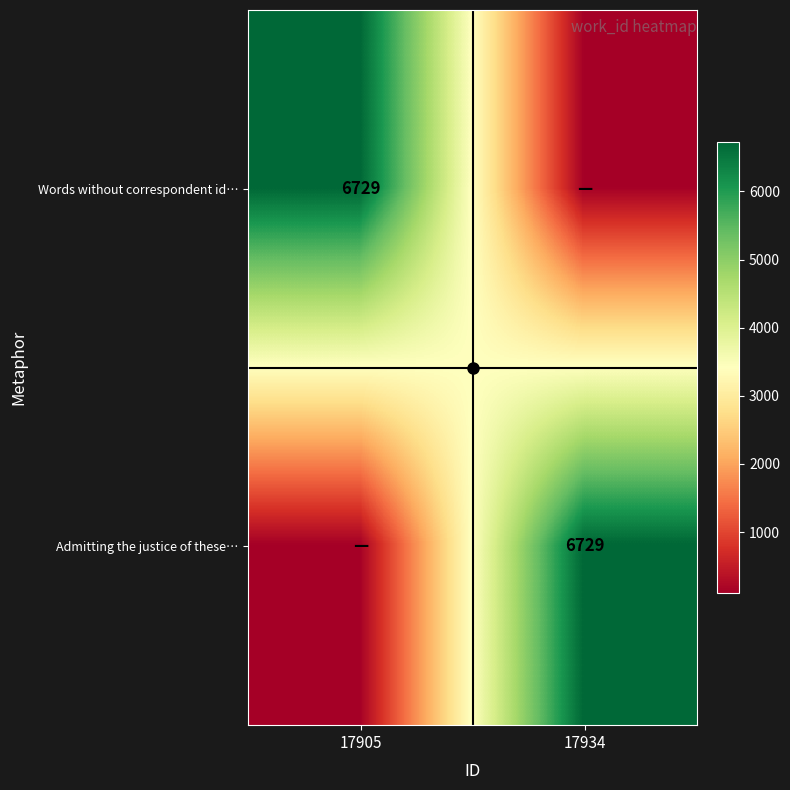

Count the number of categories in the chart.

2